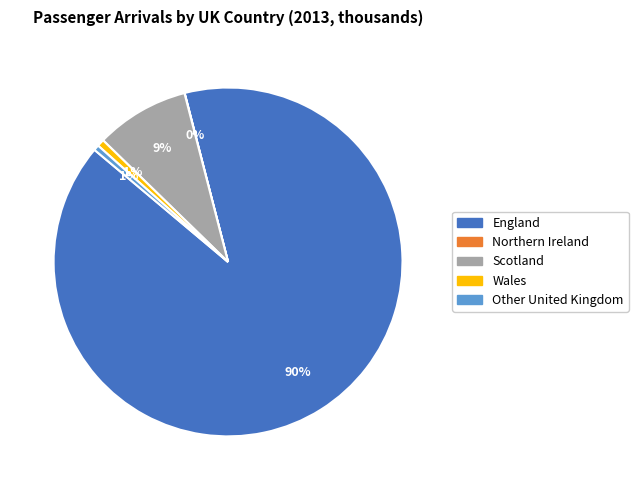

To the nearest percent, what portion does Wales represent?

1%